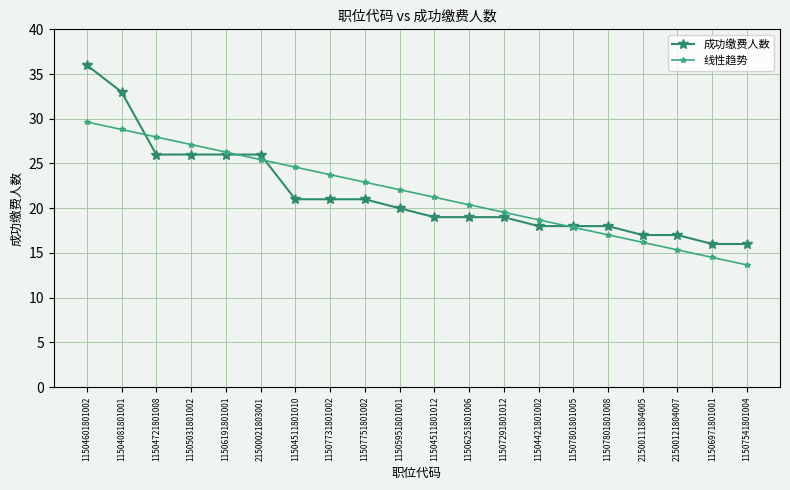

True or false: 成功缴费人数 has more than 1 interior local peaks.

False